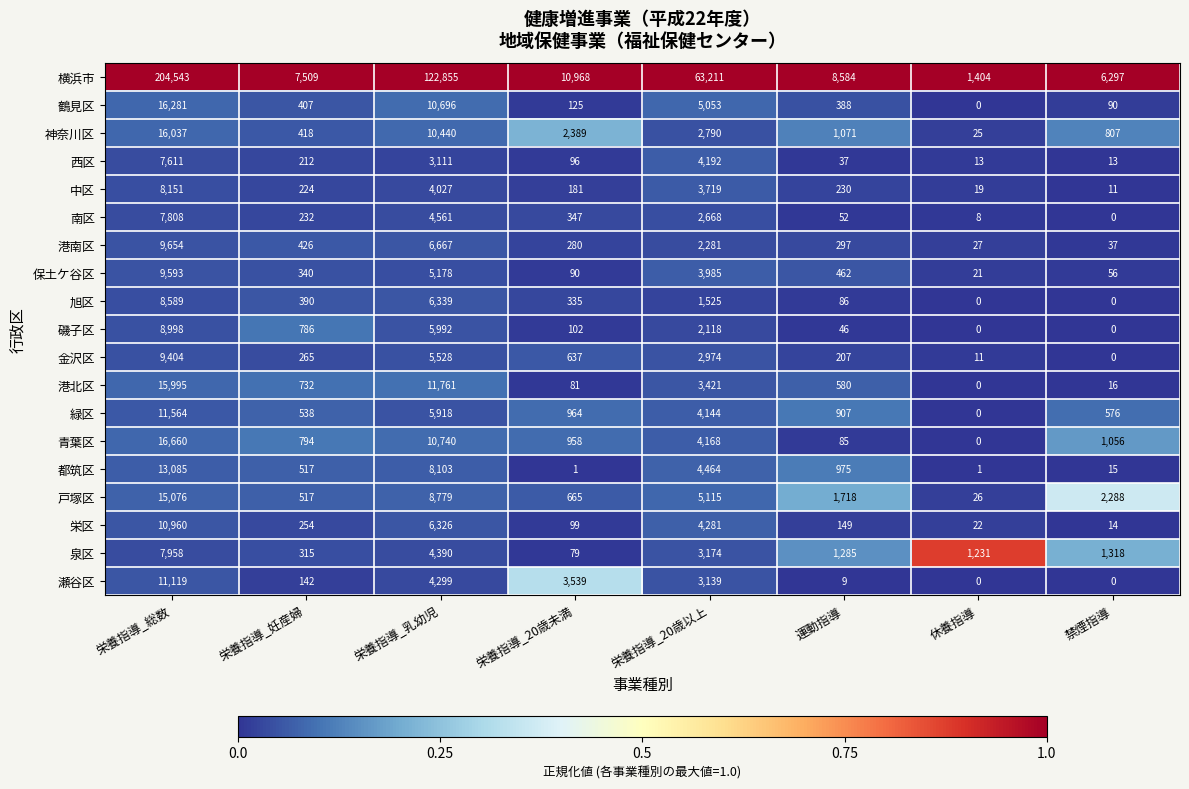

At 運動指導, list the series in order from smallest to largest.

瀬谷区, 西区, 磯子区, 南区, 青葉区, 旭区, 栄区, 金沢区, 中区, 港南区, 鶴見区, 保土ケ谷区, 港北区, 緑区, 都筑区, 神奈川区, 泉区, 戸塚区, 横浜市